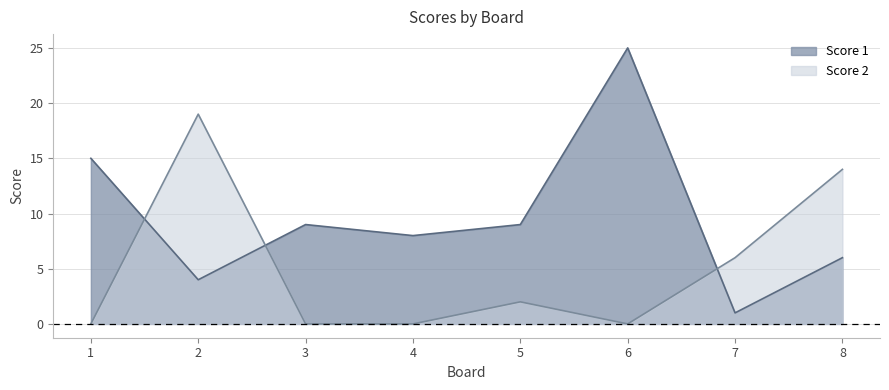

What is the minimum value for Score 1?

1